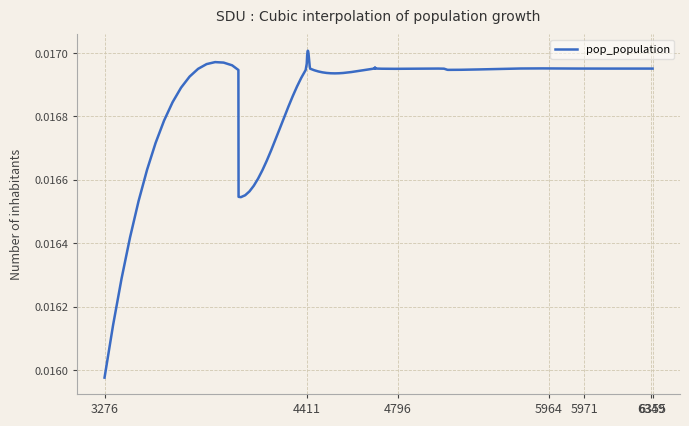

Reading left to right, transcribe all the data shown in this chart.

3276=0.0	4028=0.0	4029=0.0	4411=0.0	4430=0.0	4795=0.0	4796=0.0	5180=0.0	5206=0.0	5579=0.0	5964=0.0	5968=0.0	5969=0.0	5971=0.0	5974=0.0	6332=0.0	6349=0.0	6350=0.0	6354=0.0	6355=0.0